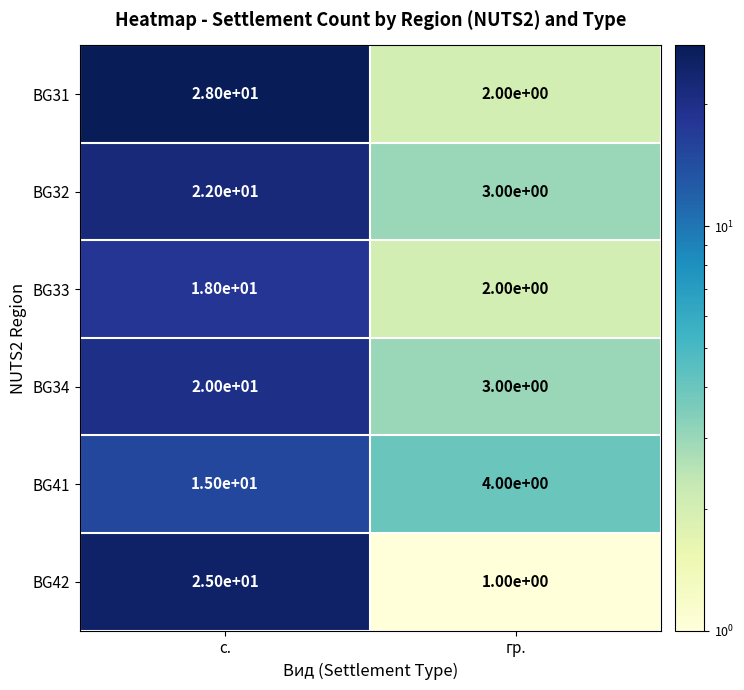

At which category does the chart reach its minimum across all series?

гр.